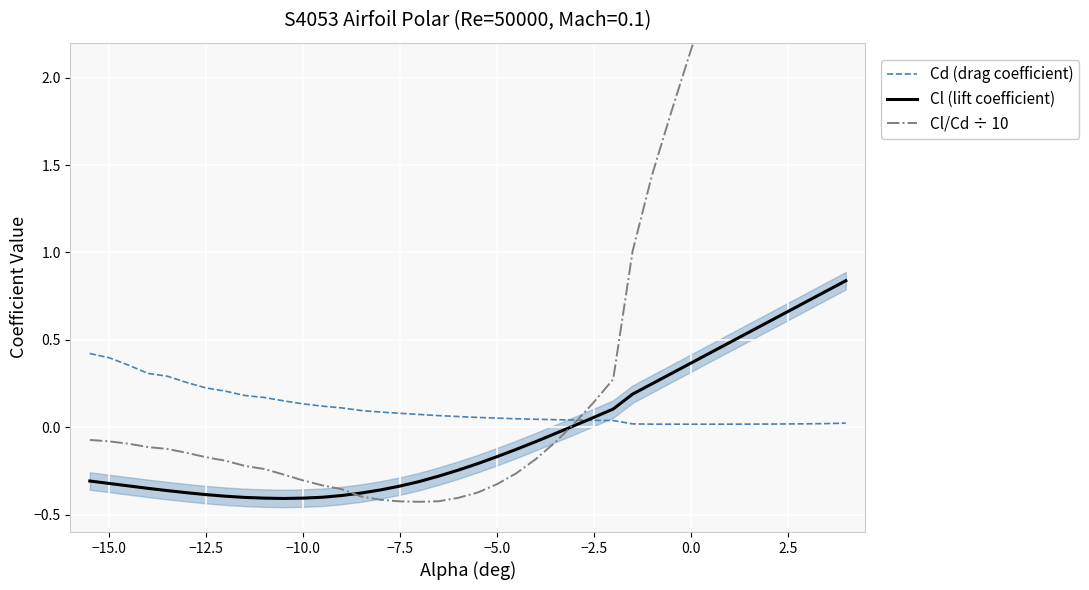

True or false: Cd (drag coefficient) has more than 2 interior local peaks.

False